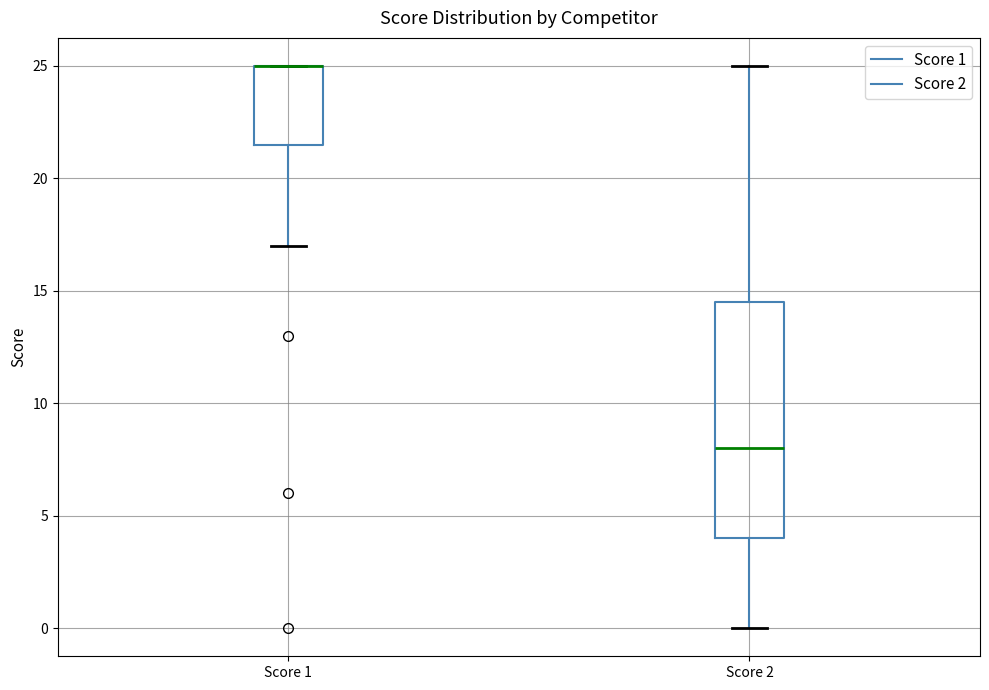

Which box is the tallest, from its lower edge to its upper edge?

Score 2